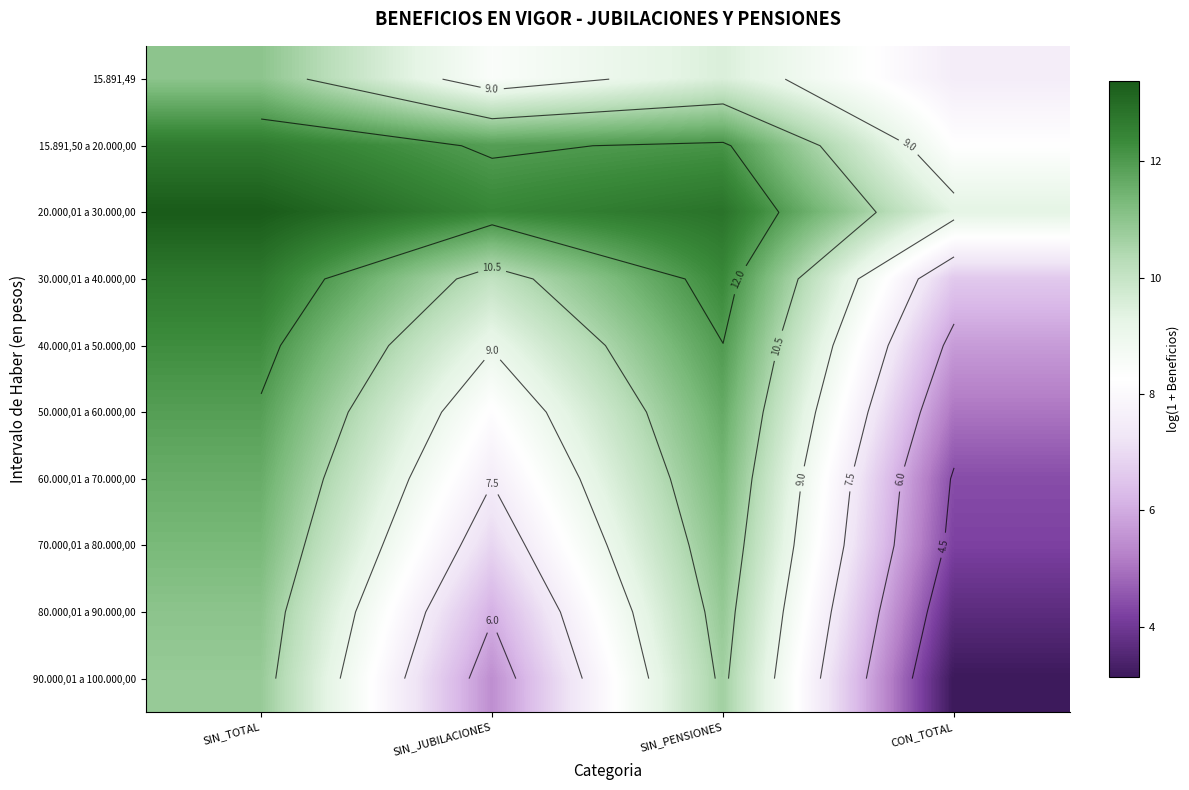

List the series in order of their peak value, highest first.

20.000,01 a 30.000,00, 30.000,01 a 40.000,00, 15.891,50 a 20.000,00, 40.000,01 a 50.000,00, 50.000,01 a 60.000,00, 60.000,01 a 70.000,00, 70.000,01 a 80.000,00, 80.000,01 a 90.000,00, 15.891,49, 90.000,01 a 100.000,00